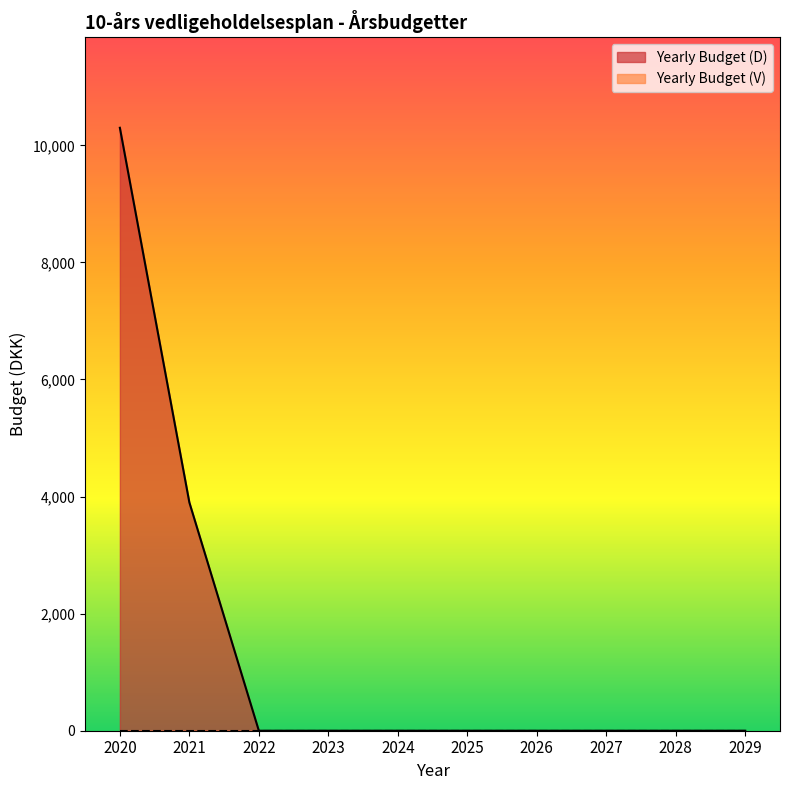

How many series are shown in this chart?

2